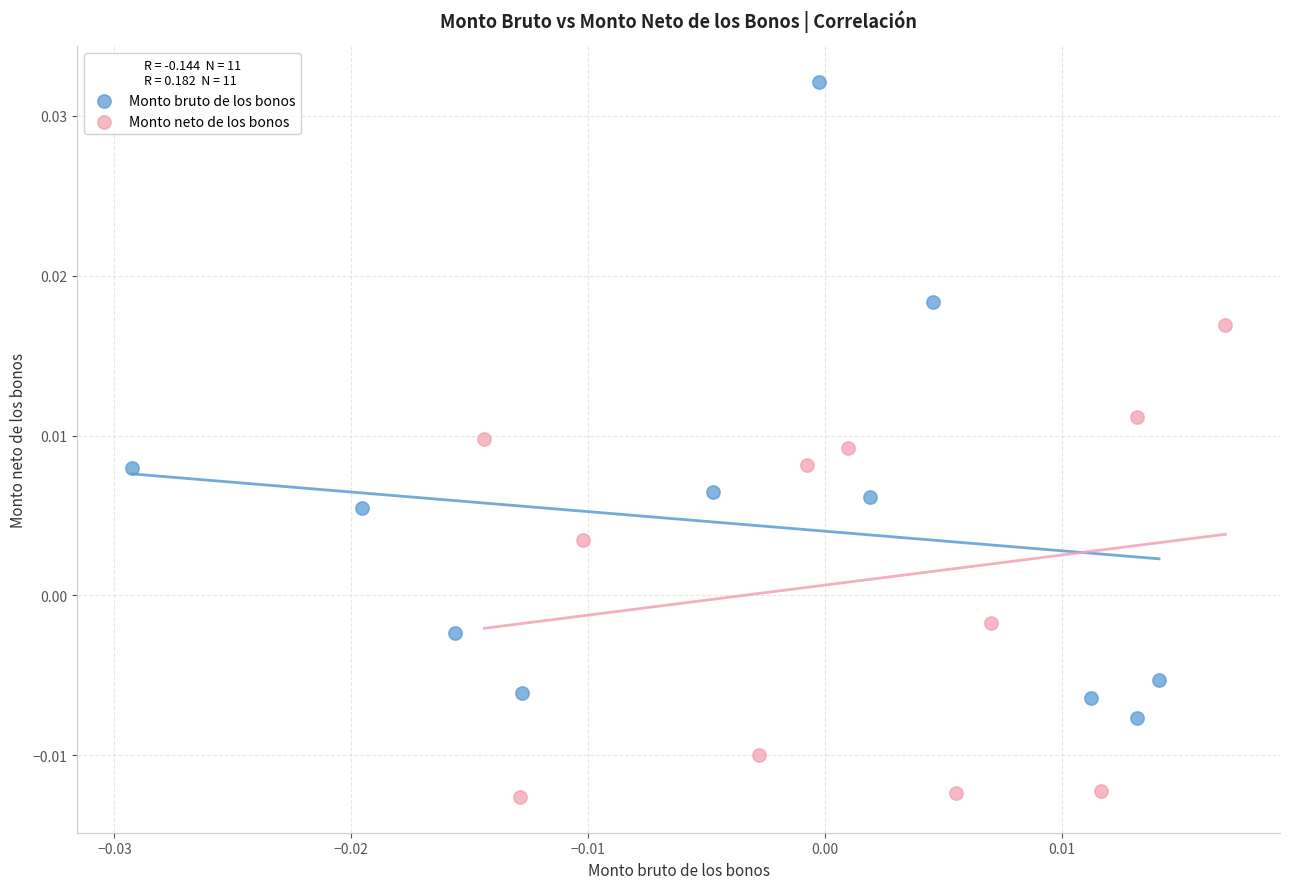

What are all the series names shown in the legend?

Monto bruto de los bonos, Monto neto de los bonos